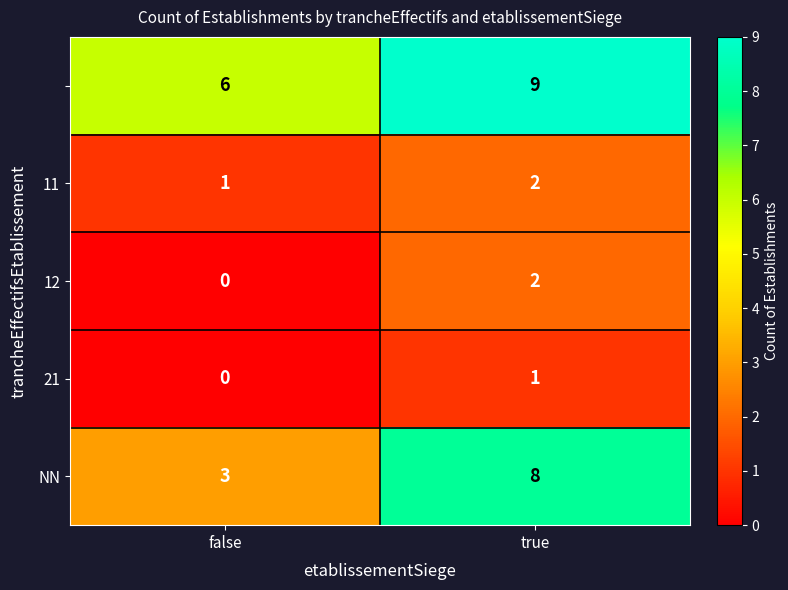

At which category is the sum across all series the highest?

true